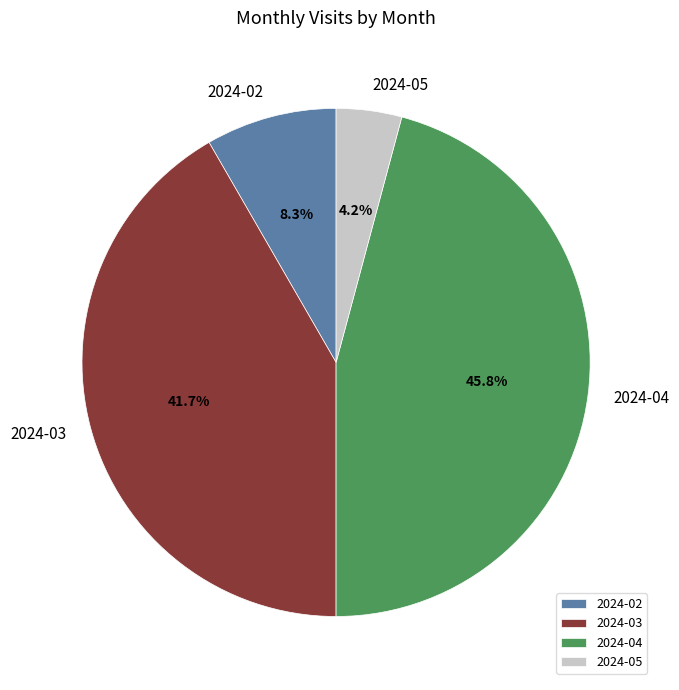

To the nearest percent, what percentage of the pie is 2024-04?

46%